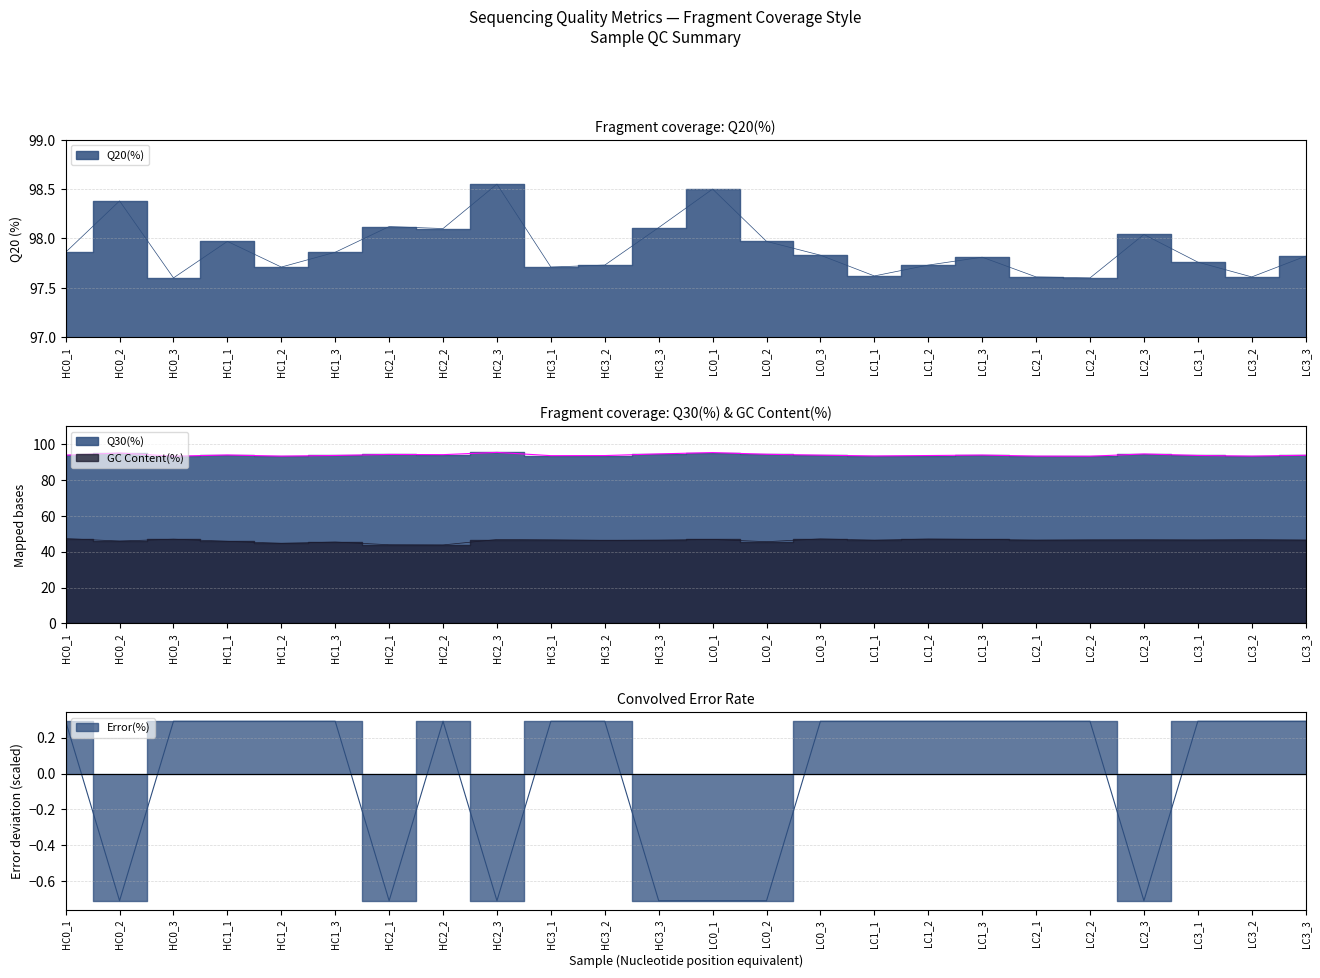

The value of Q30(%) at LC3_1 is 93.6. True or false?

True